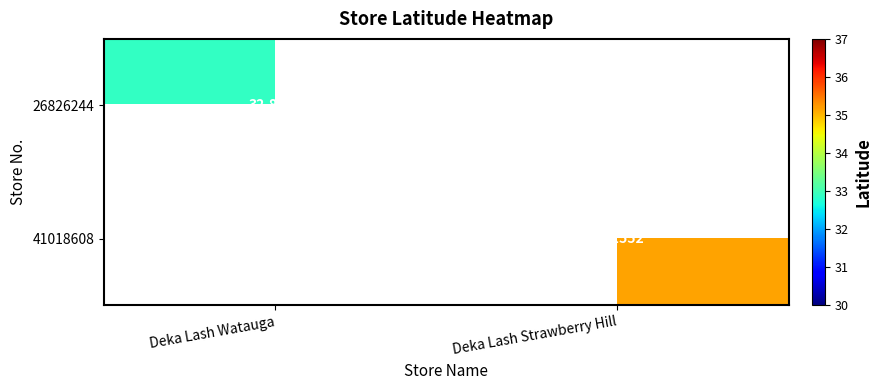

Is the value of 41018608 at Deka Lash Strawberry Hill greater than the value of 26826244 at Deka Lash Watauga?

Yes